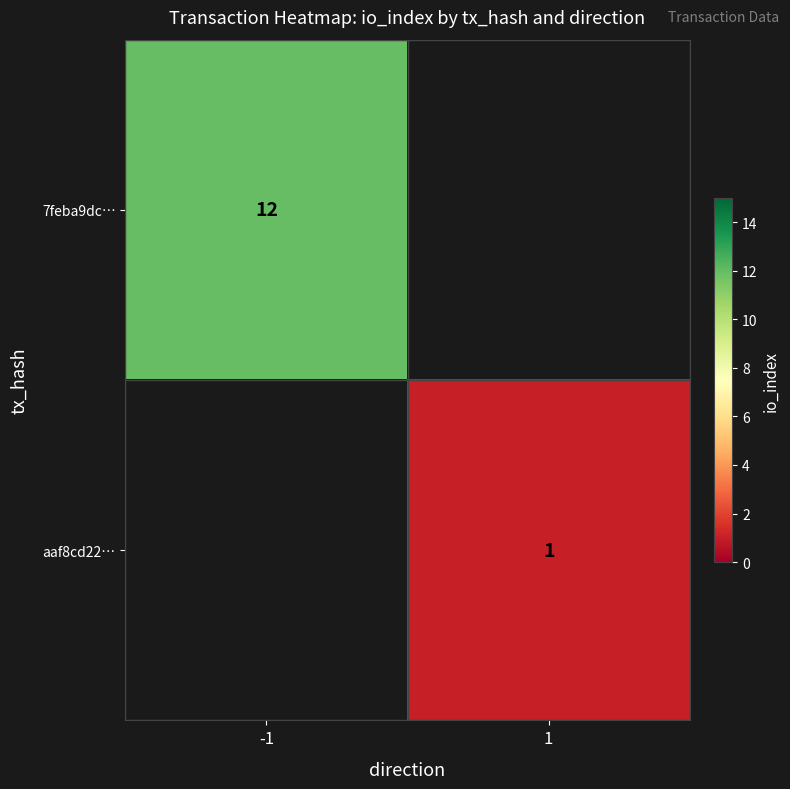

Is it true that aaf8cd22… equals 2 at 1?

False